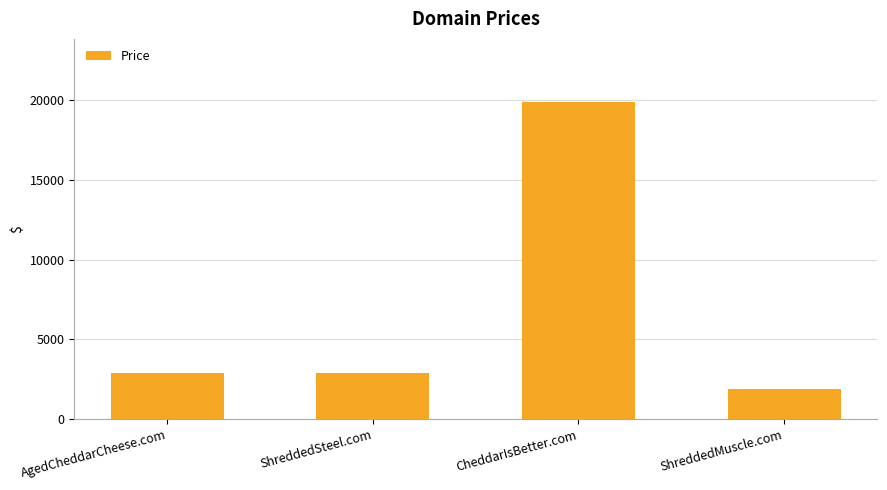

How many bars are there in total?

4